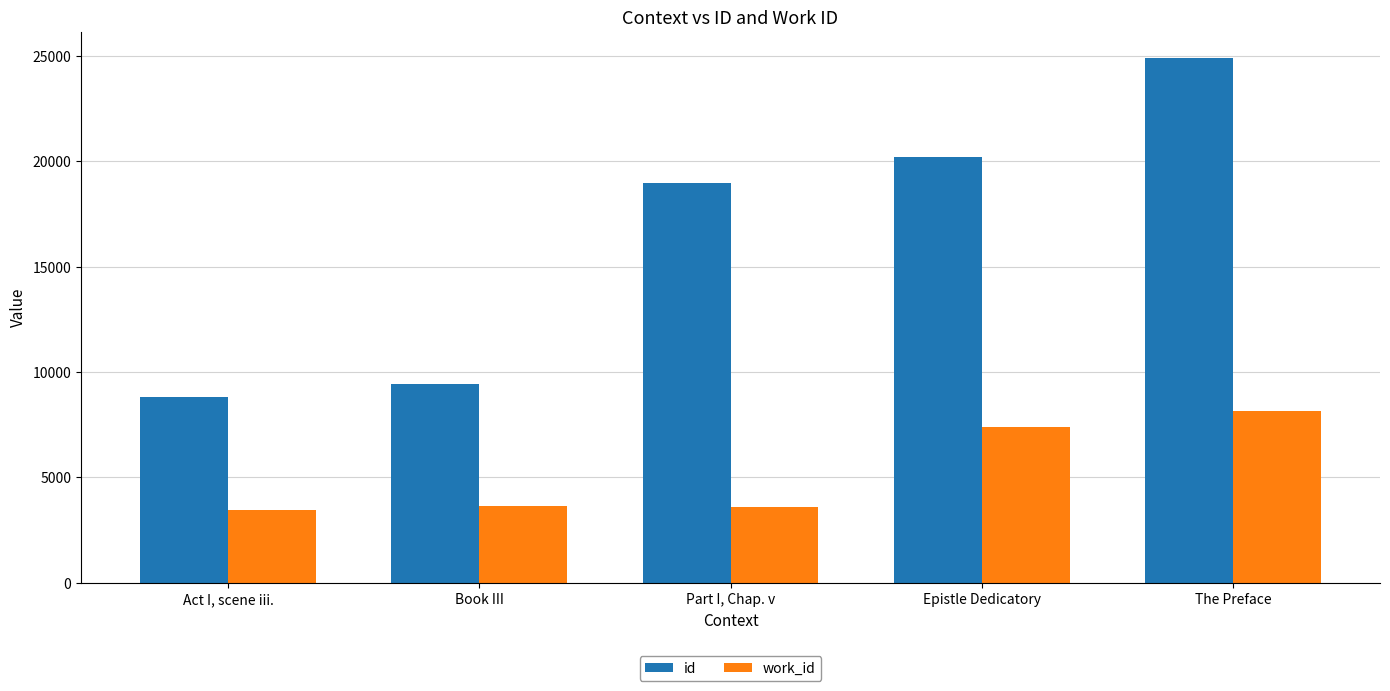

Which series has the largest total across all categories?

id